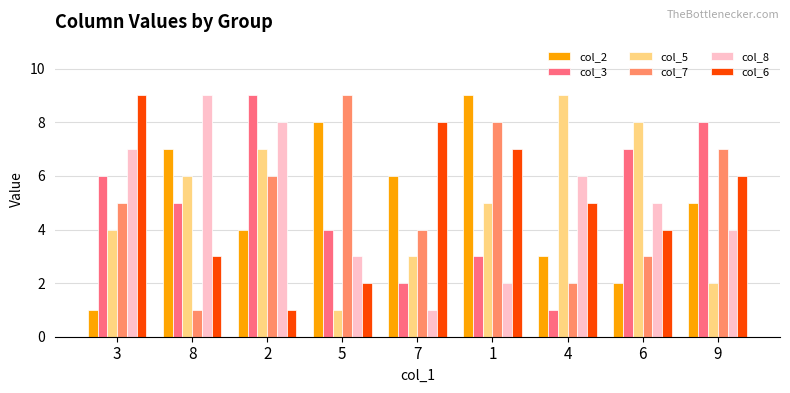

Where is col_8 nearest to the value 5?

6